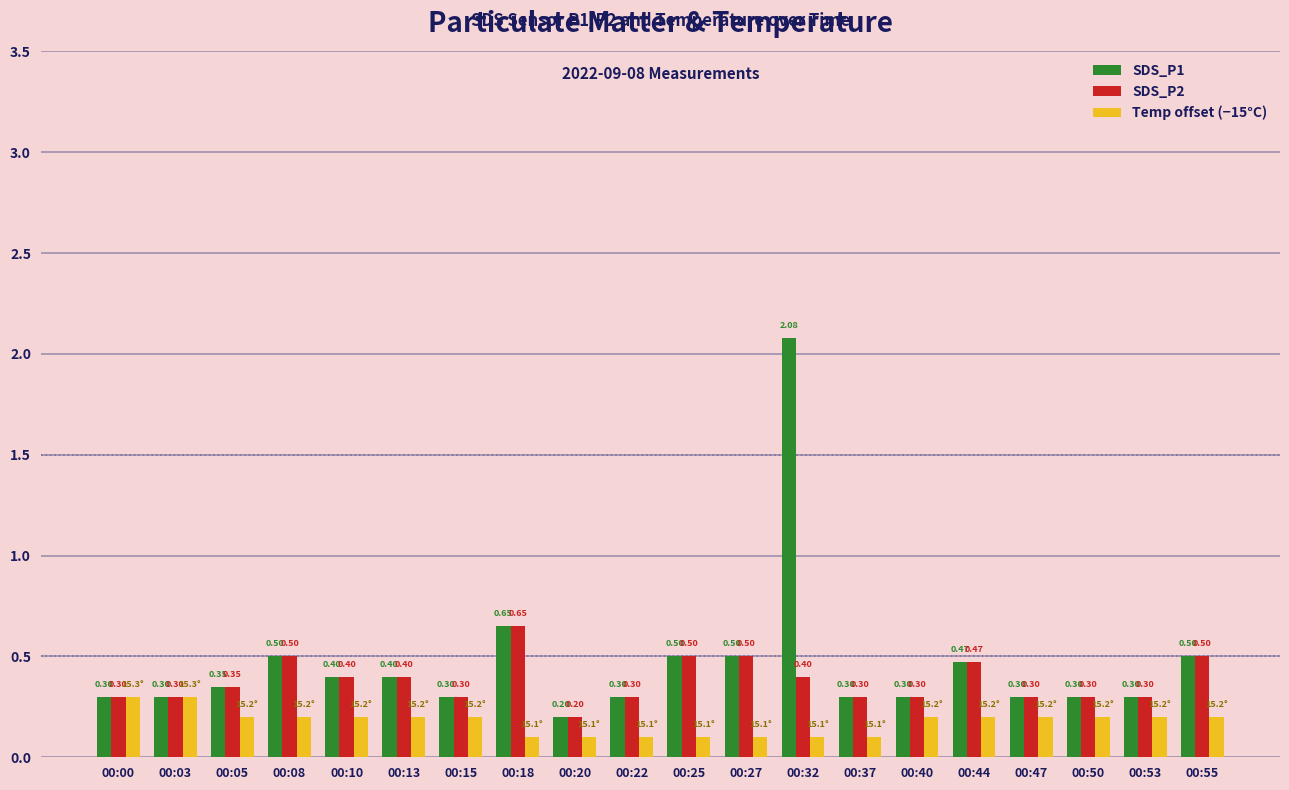

At how many categories does at least one series exceed 0?

20